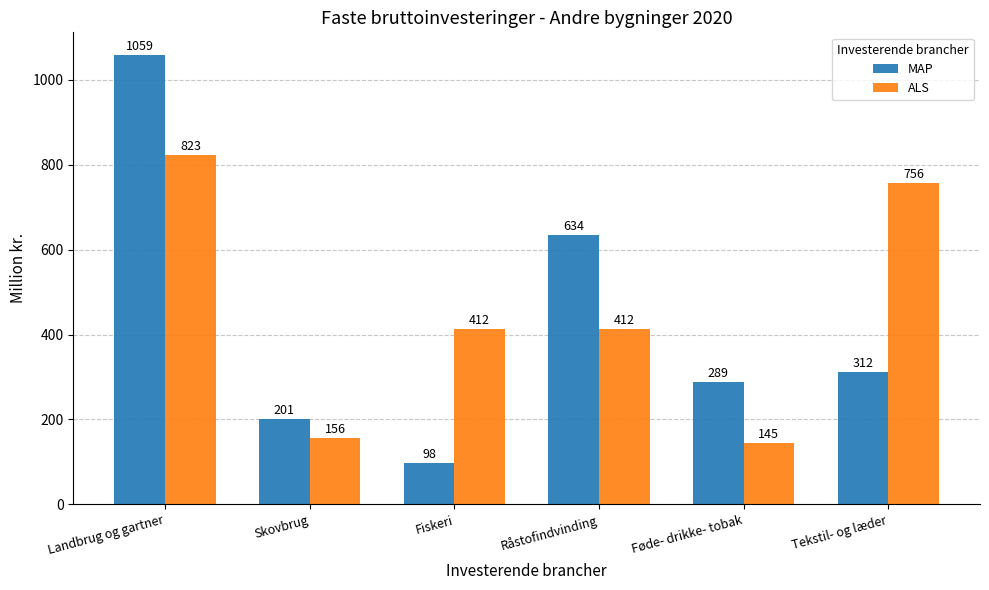

What are all the series names shown in the legend?

MAP, ALS